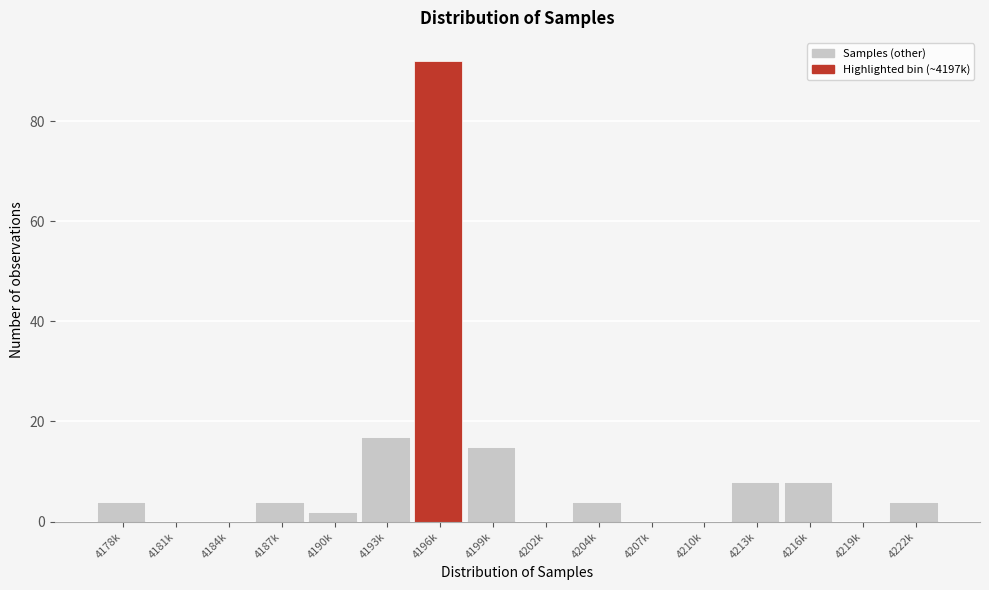

Reading left to right, list all the values displayed in this chart.

4178k=4	4181k=0	4184k=0	4187k=4	4190k=2	4193k=17	4196k=92	4199k=15	4202k=0	4204k=4	4207k=0	4210k=0	4213k=8	4216k=8	4219k=0	4222k=4